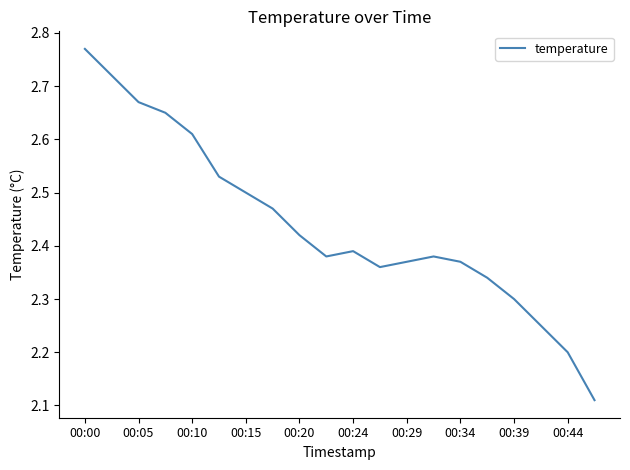

What is the difference between the maximum and minimum values?

0.7